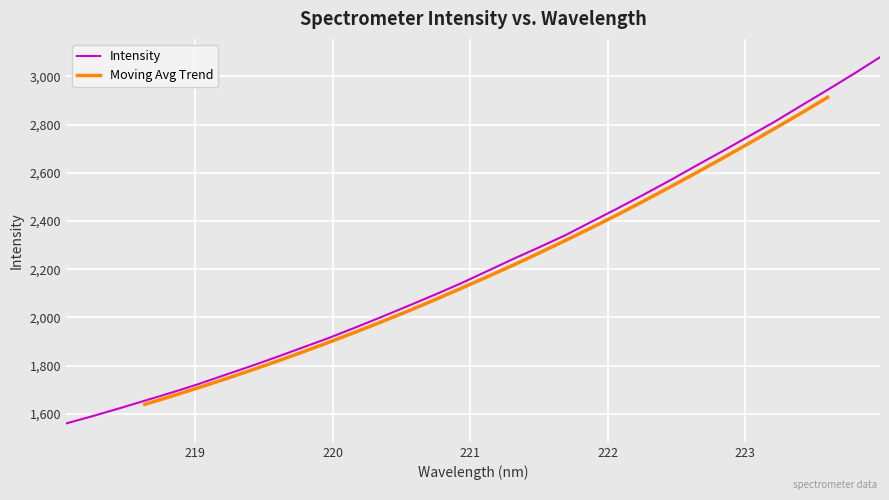

Between 219.3979 and 221.8812, which is larger?

221.8812